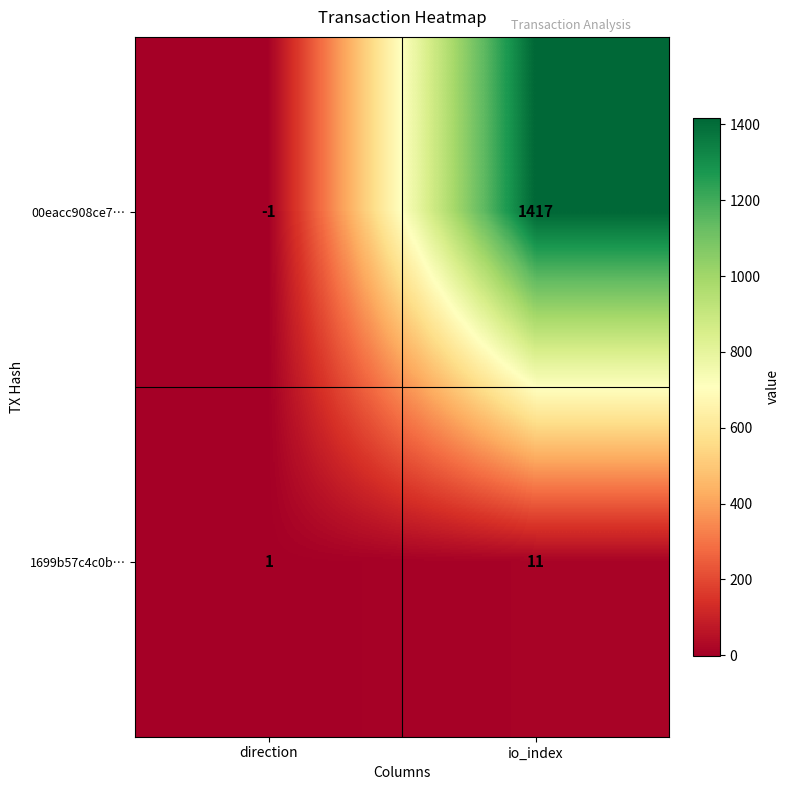

At which category does the chart reach its minimum across all series?

direction